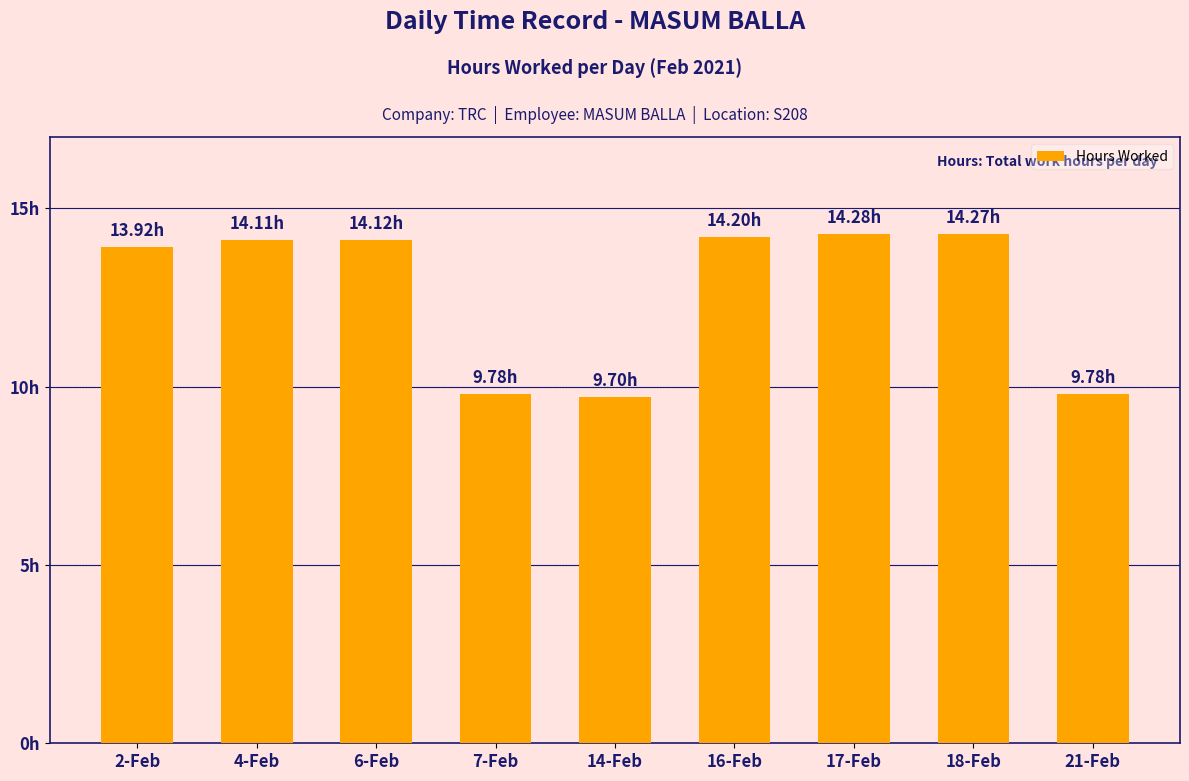

Does the chart contain any negative values?

No